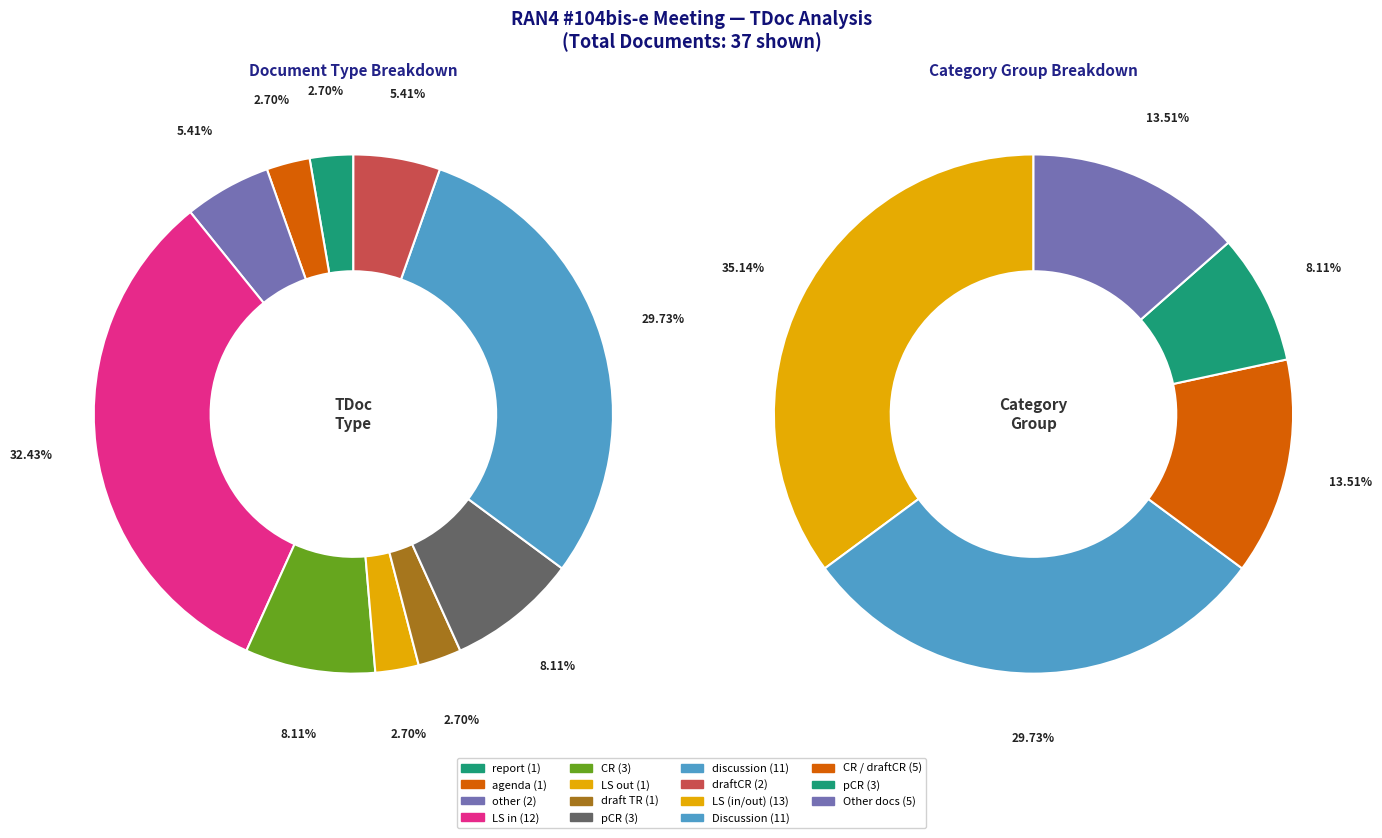

What is the change in value from LS in to CR?

-9